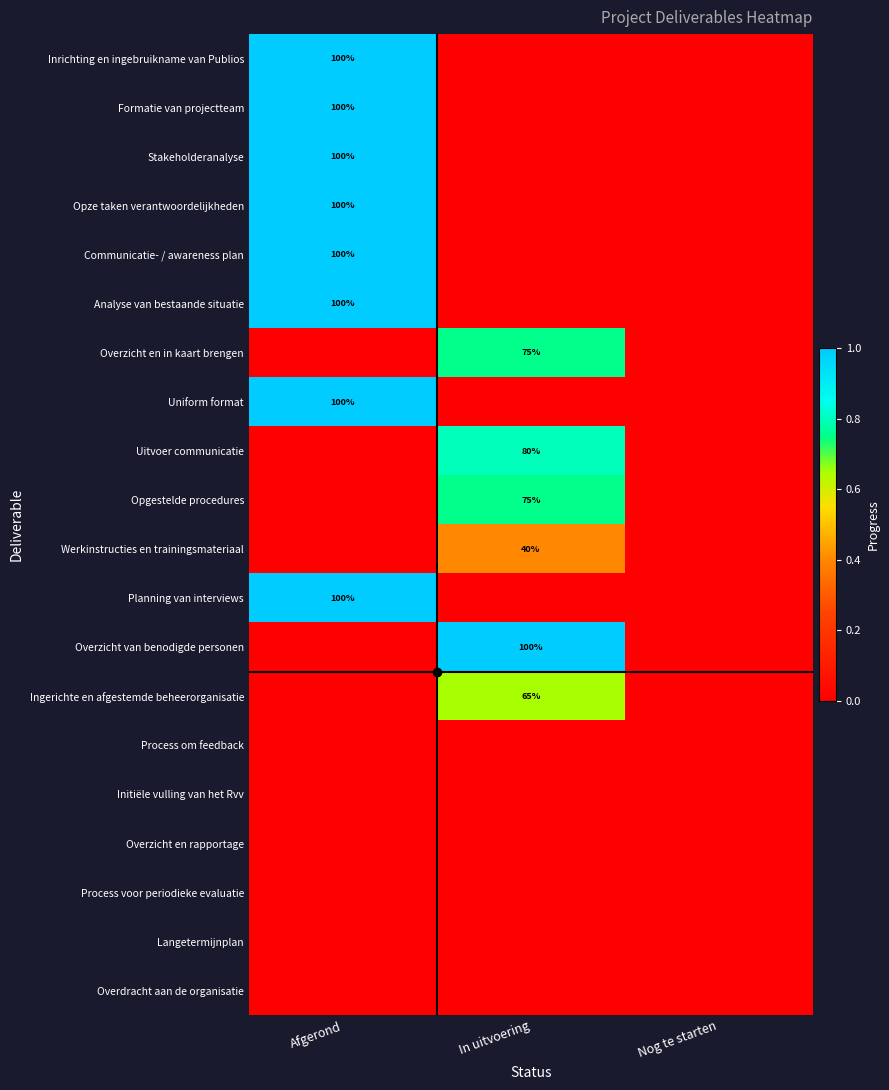

The value of Stakeholderanalyse at Afgerond is 166. True or false?

False